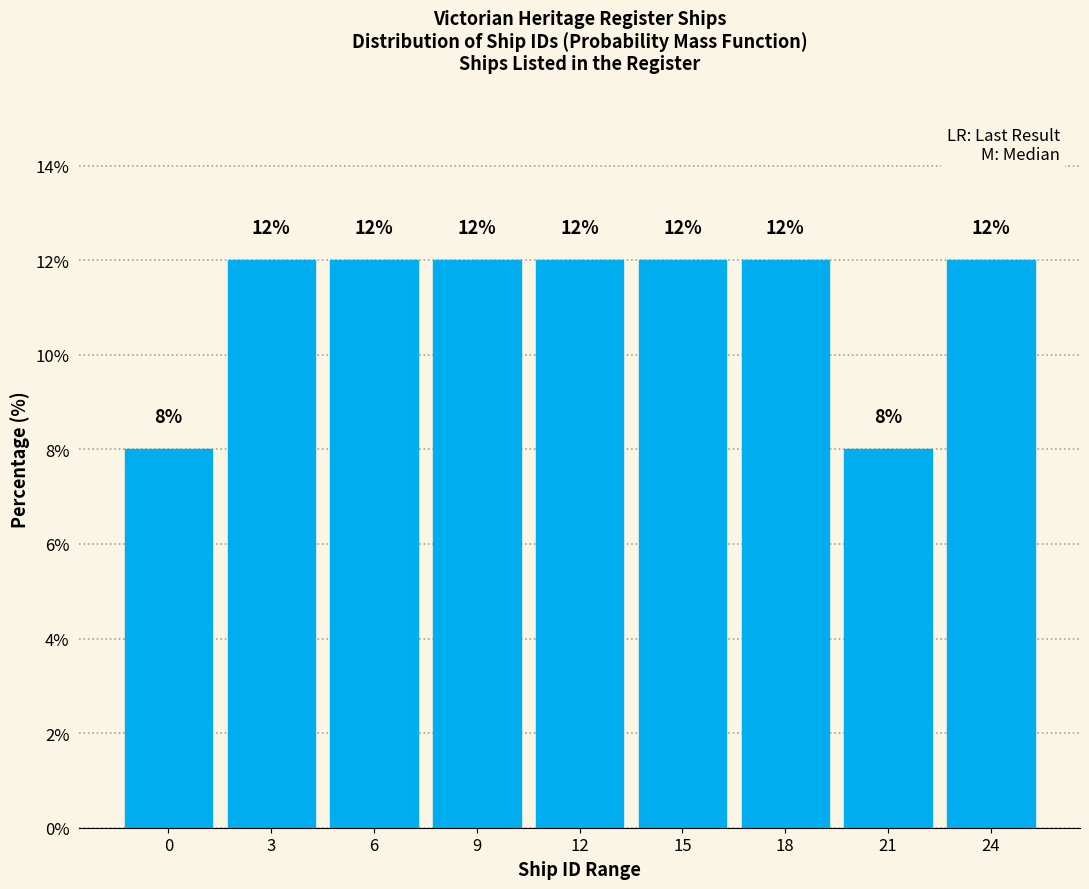

Reading right to left, transcribe all the data shown in this chart.

24=12	21=8	18=12	15=12	12=12	9=12	6=12	3=12	0=8